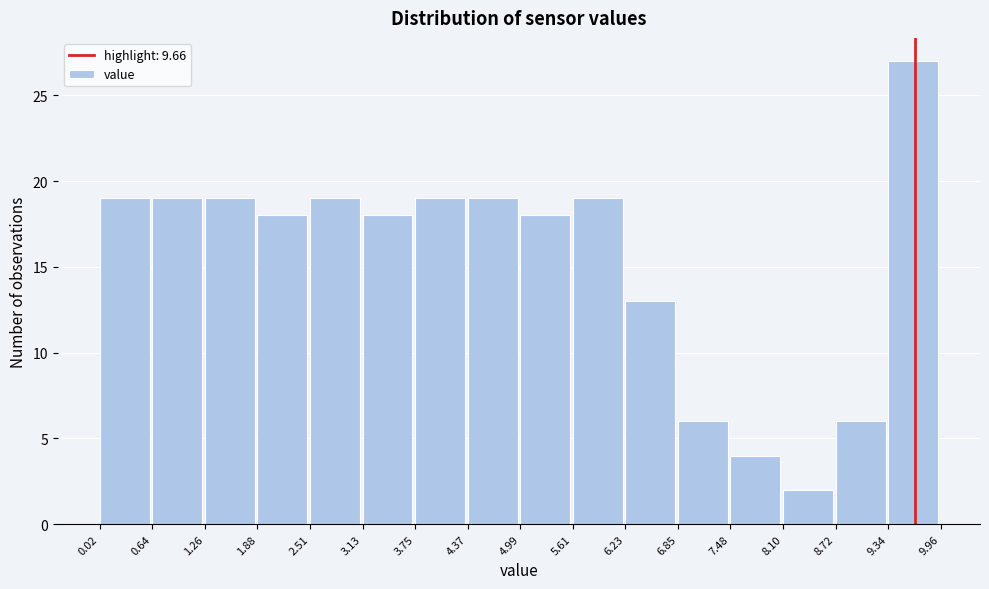

Reading left to right, list every bar in this chart as the range it spans on the x-axis followed by its height. The values are not printed on the chart, so give them approximately, as read against the axis.

0.02 to 0.64: 19
0.64 to 1.26: 19
1.26 to 1.88: 19
1.88 to 2.51: 18
2.51 to 3.13: 19
3.13 to 3.75: 18
3.75 to 4.37: 19
4.37 to 4.99: 19
4.99 to 5.61: 18
5.61 to 6.23: 19
6.23 to 6.85: 13
6.85 to 7.48: 6
7.48 to 8.10: 4
8.10 to 8.72: 2
8.72 to 9.34: 6
9.34 to 9.96: 27